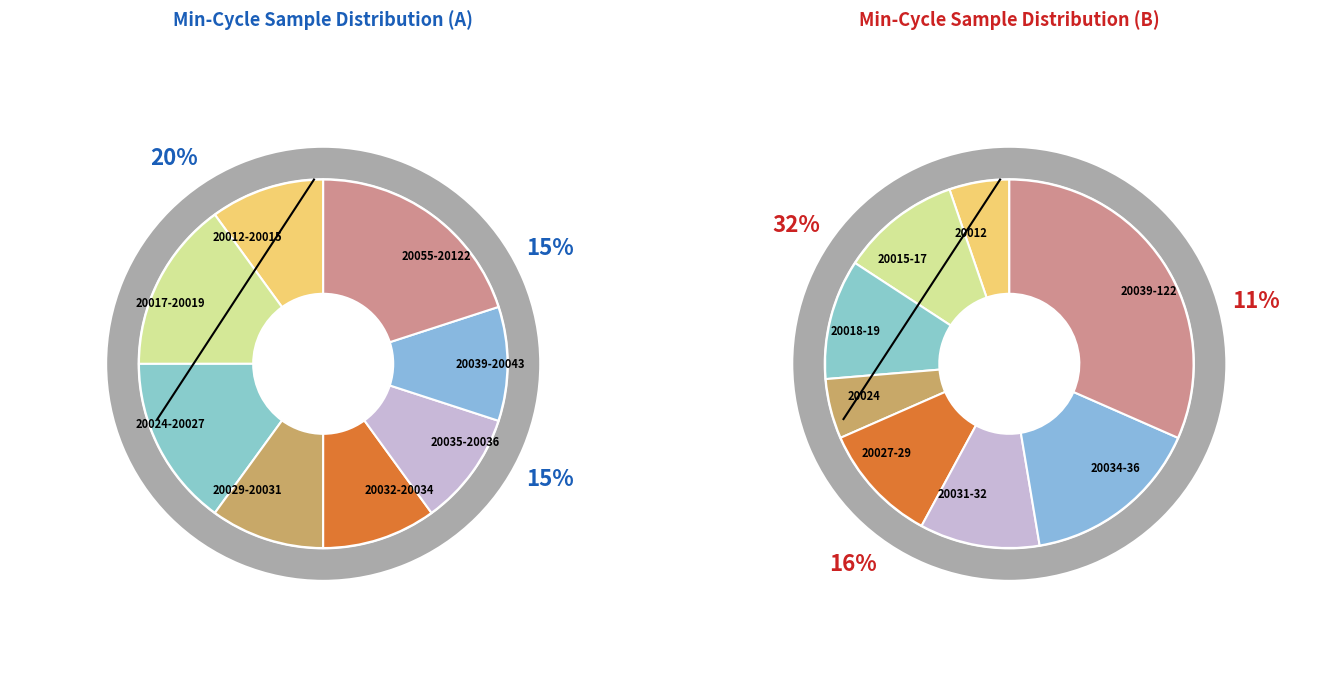

Between 6 and 27, which is larger?

27